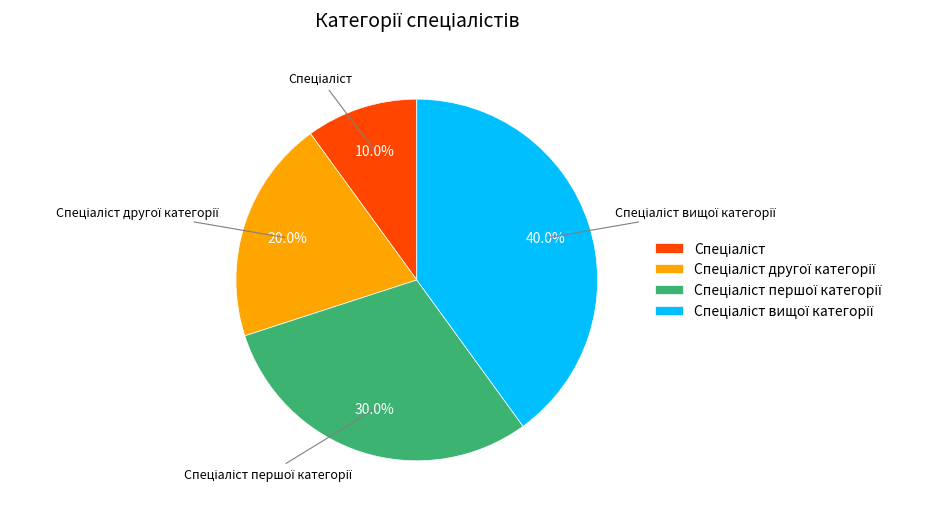

To the nearest percent, what is the difference between the largest and smallest slice percentages?

30%